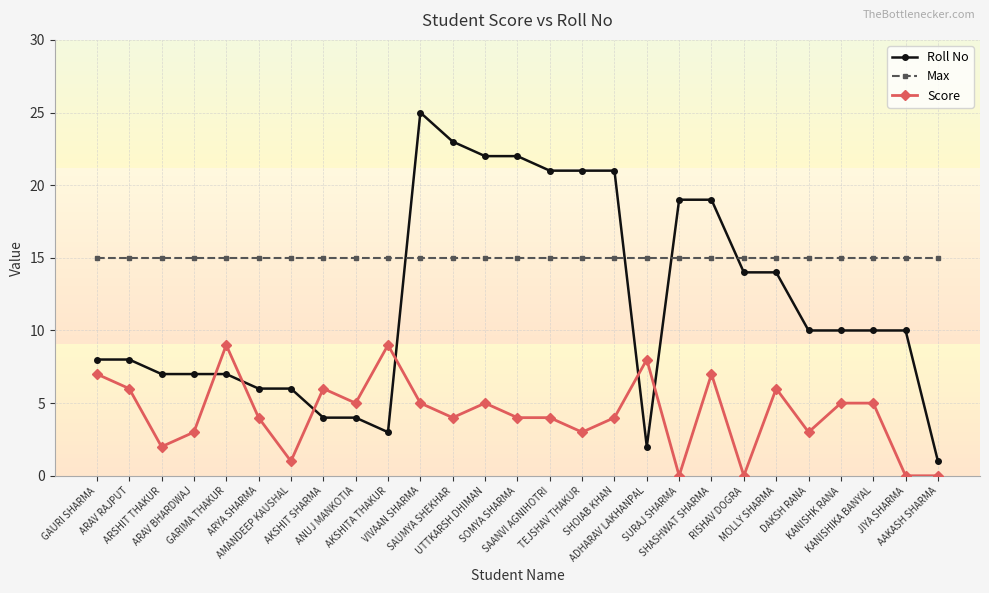

Reading left to right, what are all the values shown in this chart?

Roll No: 8	8	7	7	7	6	6	4	4	3	25	23	22	22	21	21	21	2	19	19	14	14	10	10	10	10	1
Max: 15	15	15	15	15	15	15	15	15	15	15	15	15	15	15	15	15	15	15	15	15	15	15	15	15	15	15
Score: 7	6	2	3	9	4	1	6	5	9	5	4	5	4	4	3	4	8	0	7	0	6	3	5	5	0	0